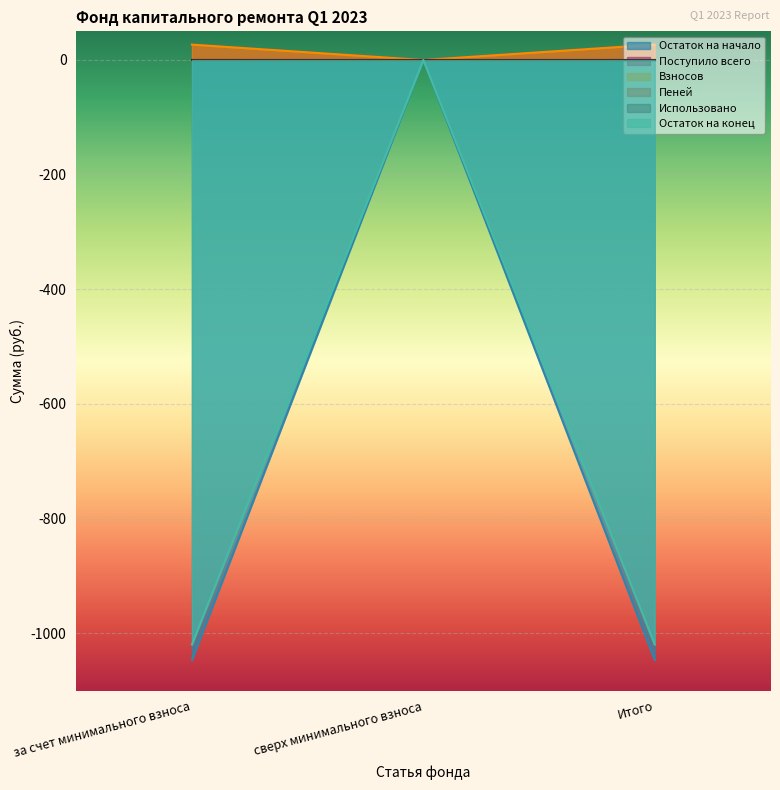

Is the value of Остаток на конец at за счет минимального взноса greater than the value of Взносов at за счет минимального взноса?

No